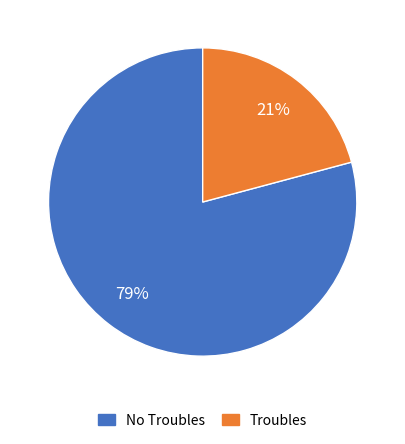

How many segments does this pie chart have?

2